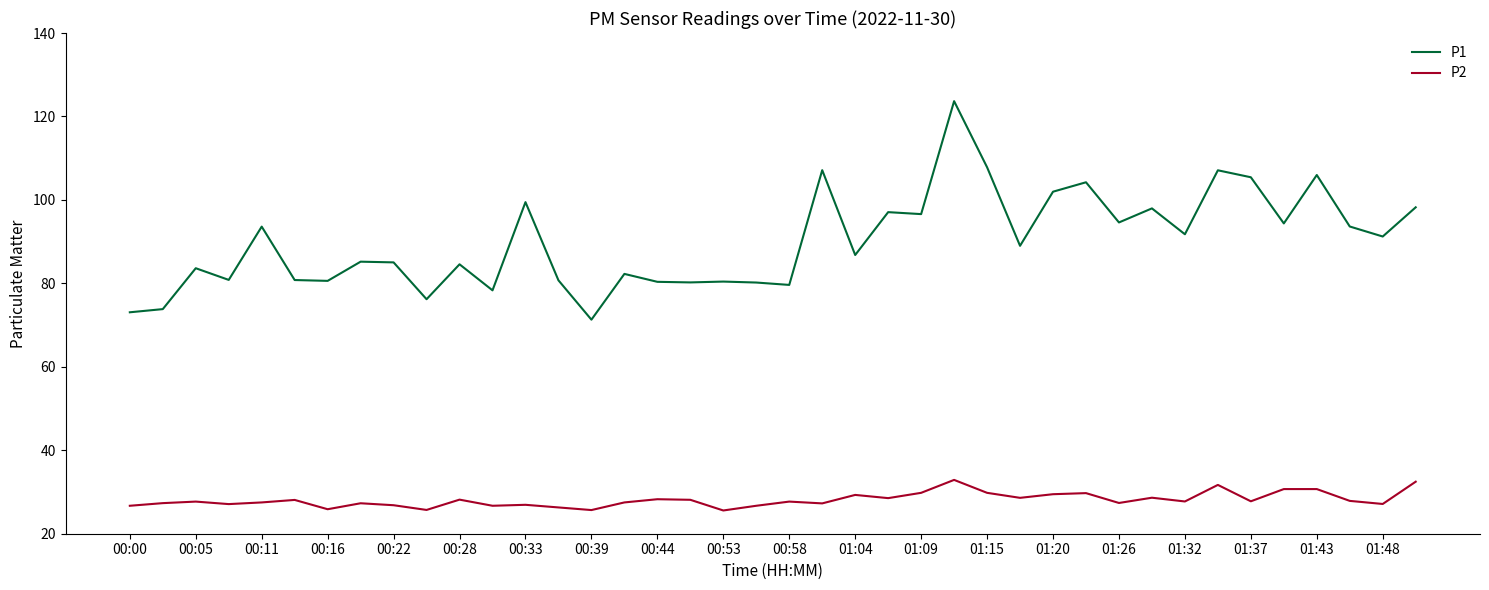

Which series has the largest range (max minus min)?

P1